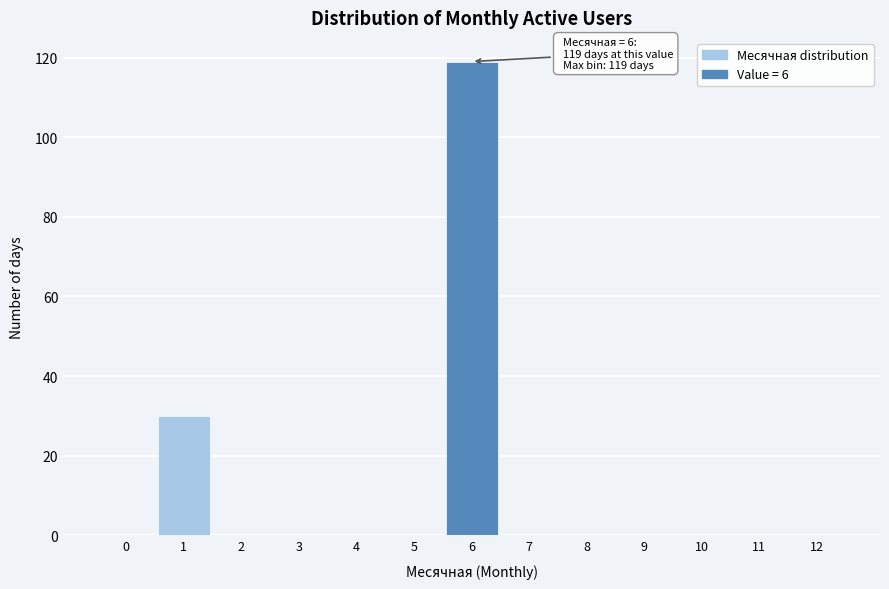

The value at 5 is 71. True or false?

False